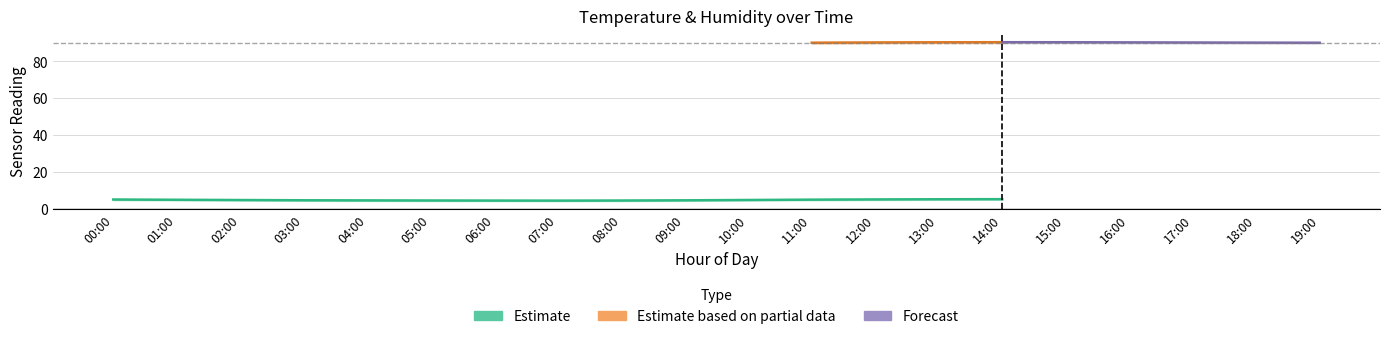

True or false: temperature and humidity_lower cross at least once.

False